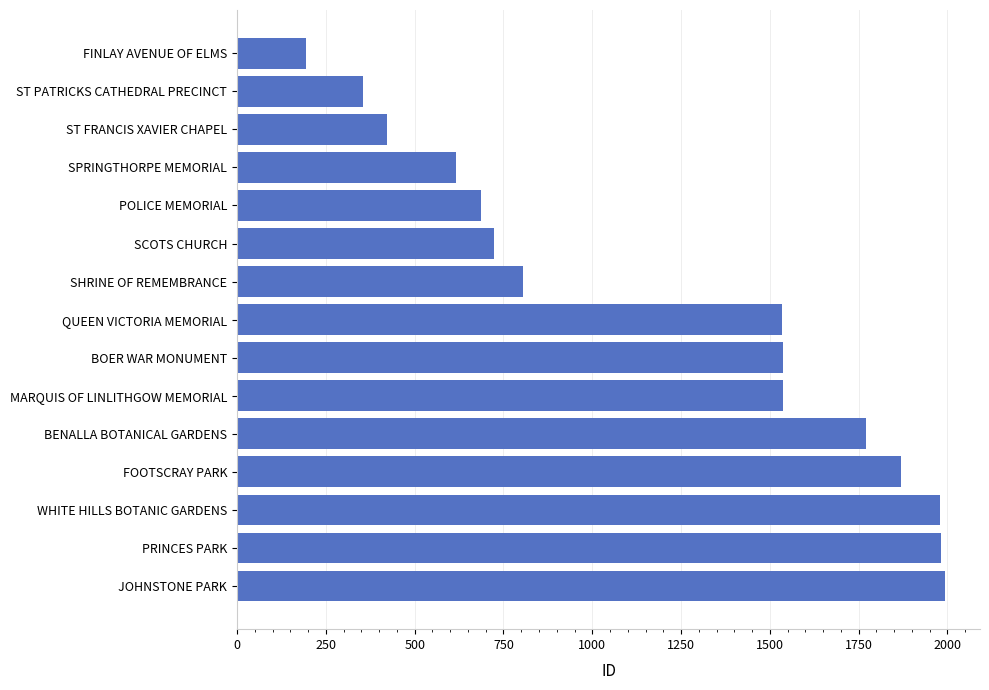

What is the sum of the values at SHRINE OF REMEMBRANCE and FOOTSCRAY PARK?

2674